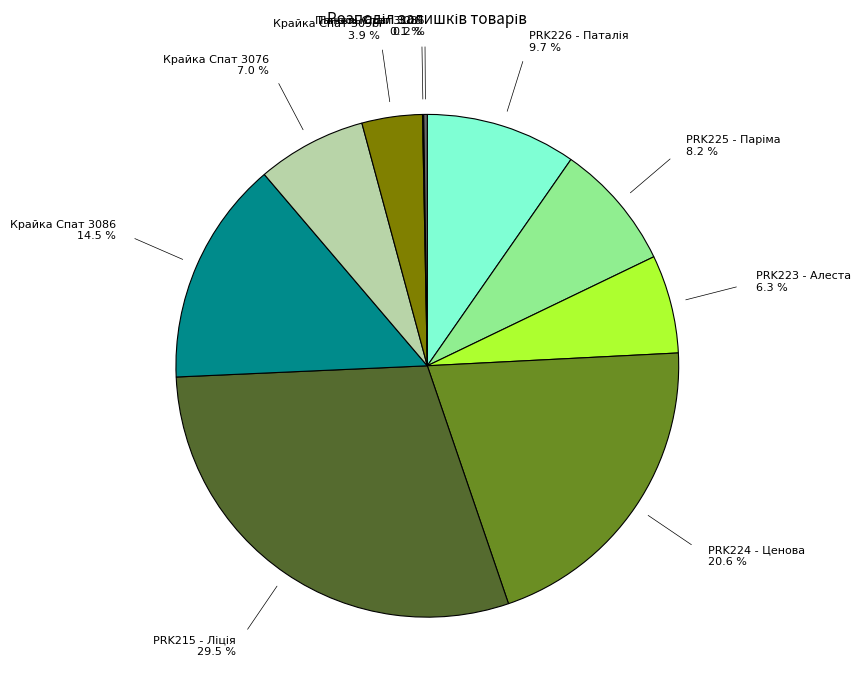

Is there any slice that represents more than half of the pie?

No